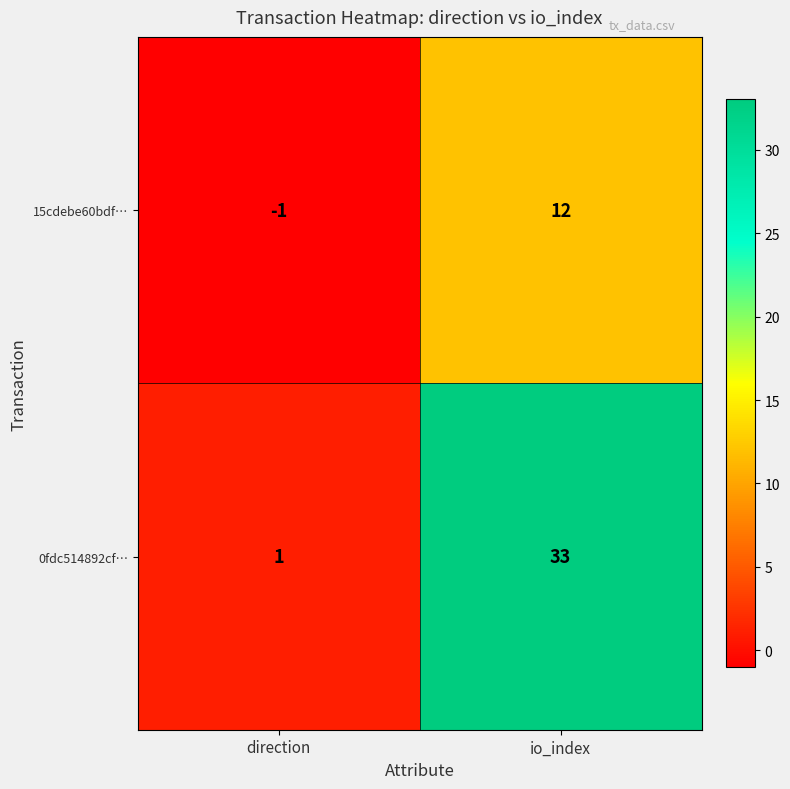

Which series has the largest range (max minus min)?

0fdc514892cf…